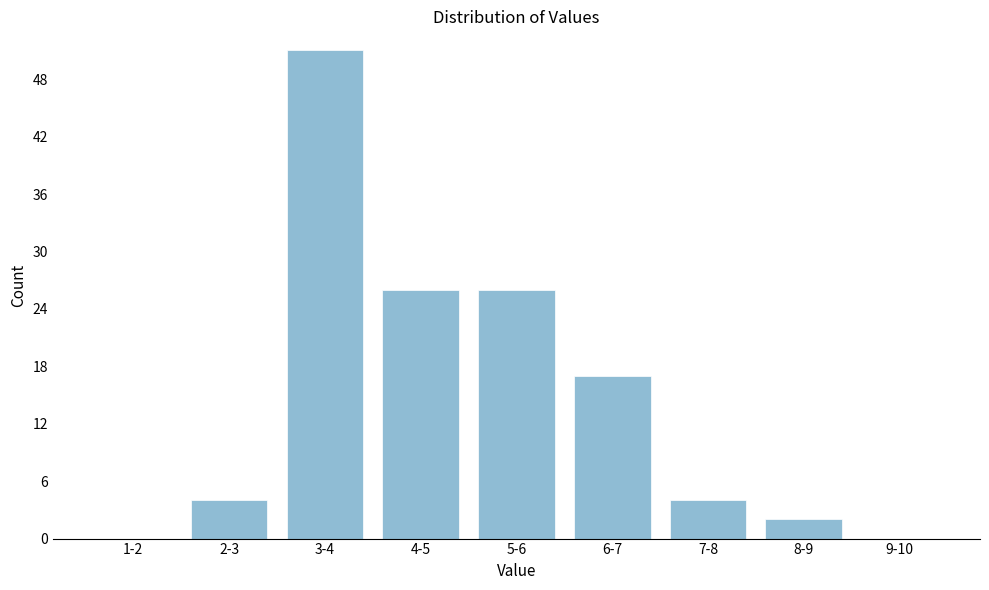

Reading left to right, transcribe all the data shown in this chart.

1-2=0	2-3=4	3-4=51	4-5=26	5-6=26	6-7=17	7-8=4	8-9=2	9-10=0